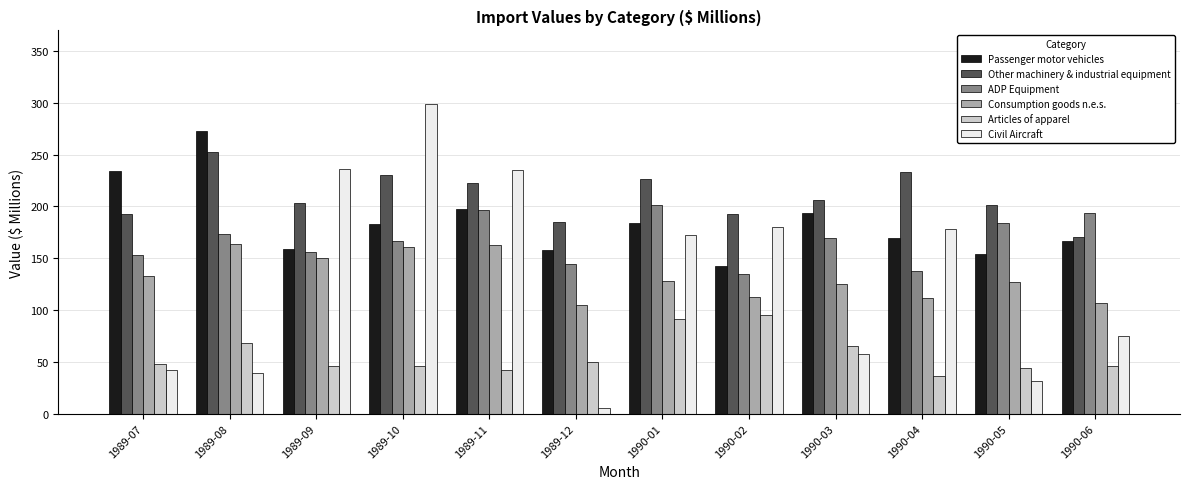

What is the total value across all series at 1989-12?

647